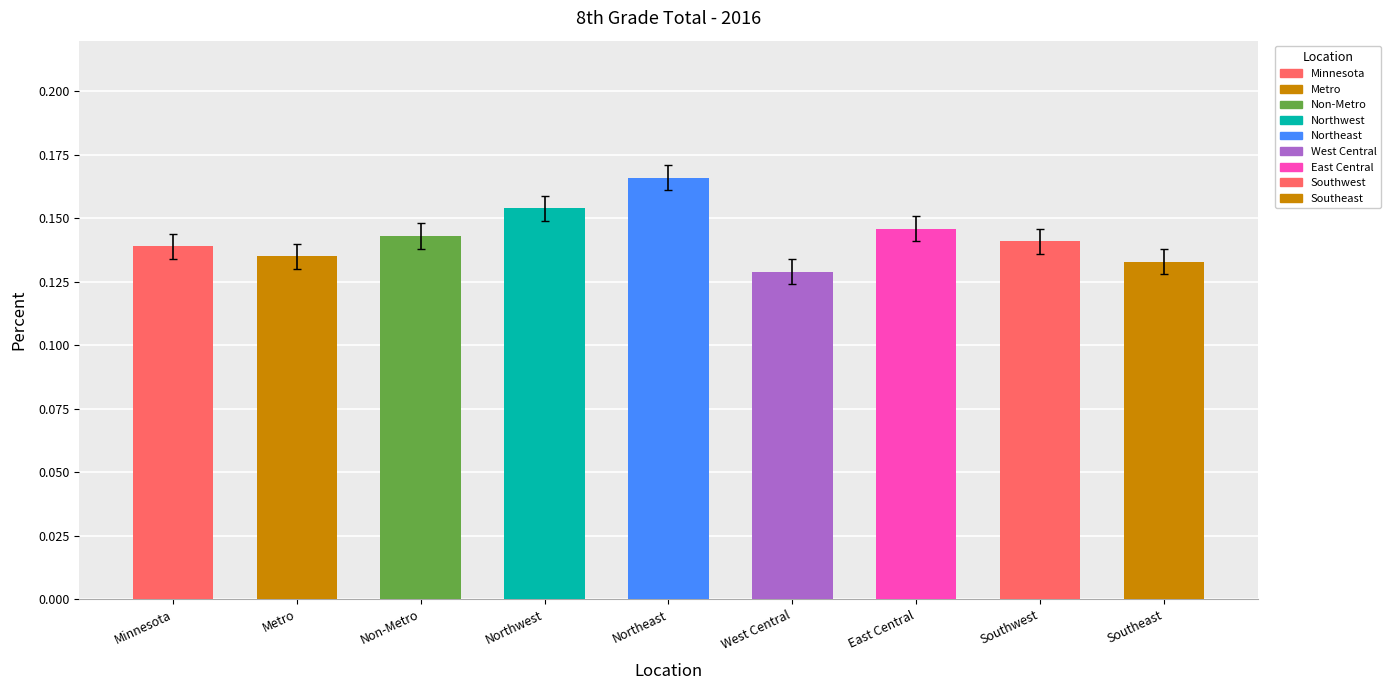

What position from the left is Non-Metro?

3